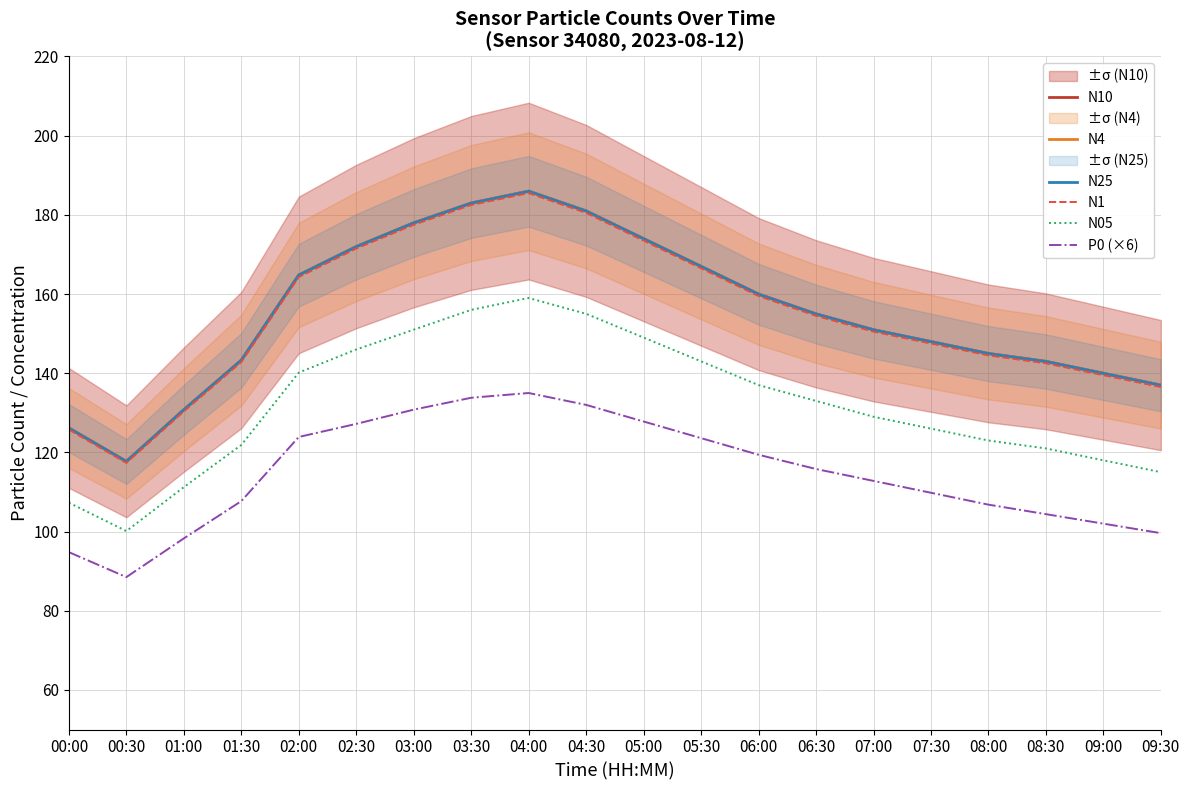

How many values in the N1 series exceed 154?

10